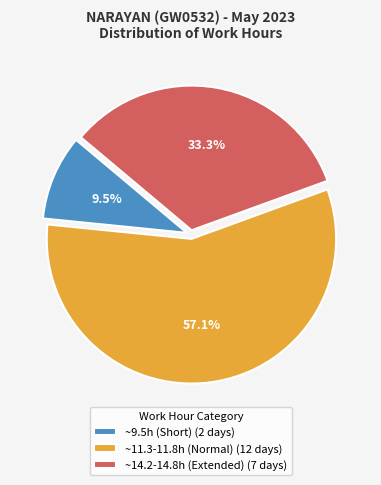

What is the majority slice?

~11.3-11.8h (Normal) (12 days)